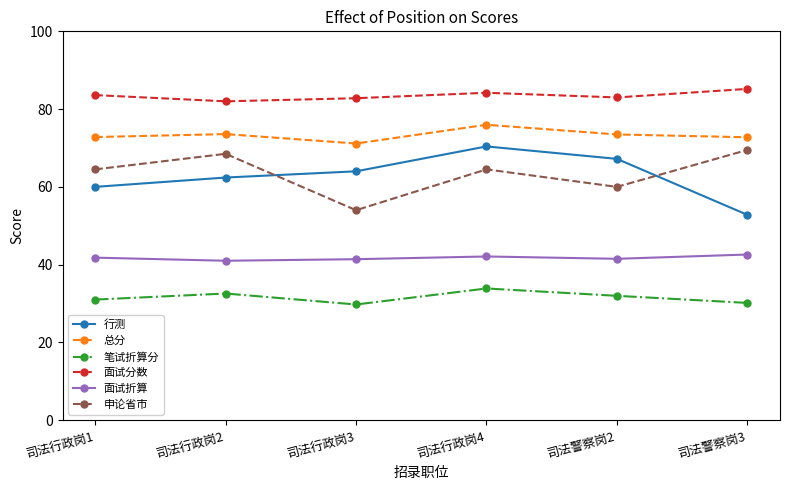

How many interior local peaks does the 面试分数 series have?

1